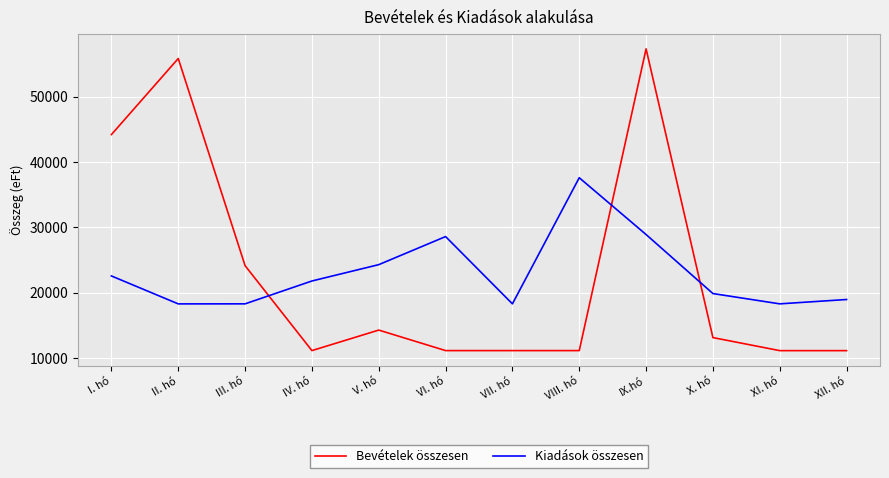

At VIII. hó, list the series in order from largest to smallest.

Kiadások összesen, Bevételek összesen